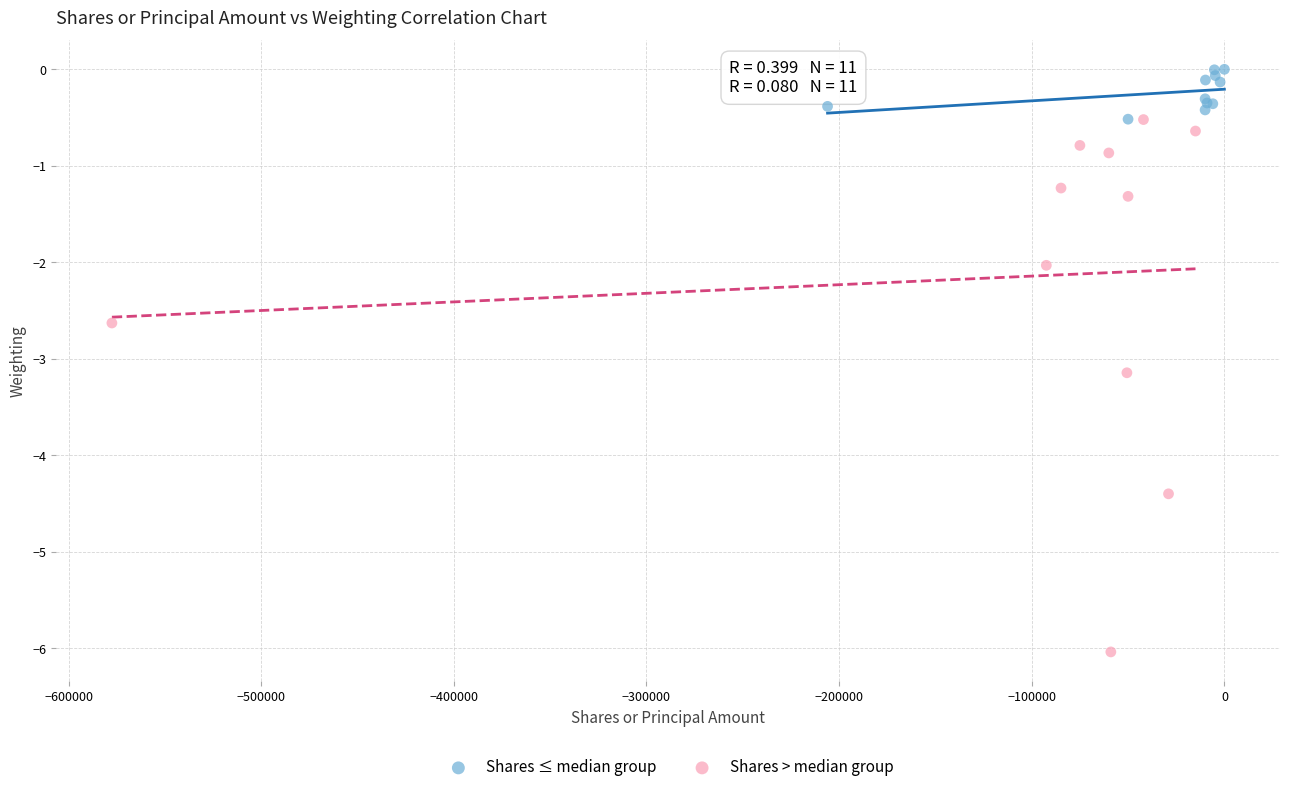

Which series reaches the maximum Y coordinate?

Shares ≤ median group